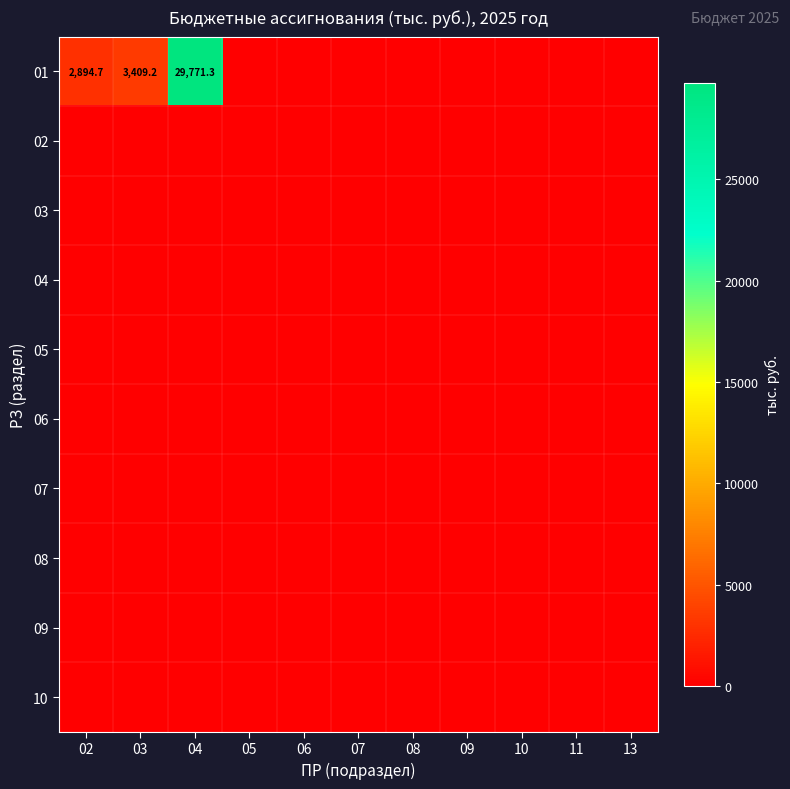

Which series changed the most between 04 and 09?

01